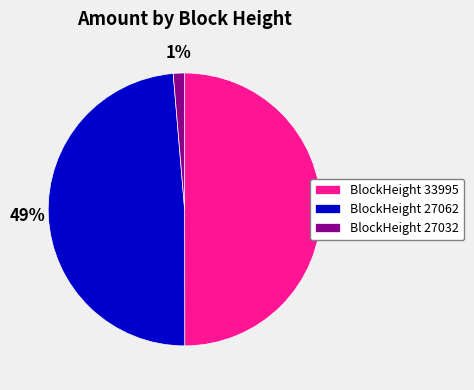

What percentage is the BlockHeight 27032 slice, to the nearest percent?

1%